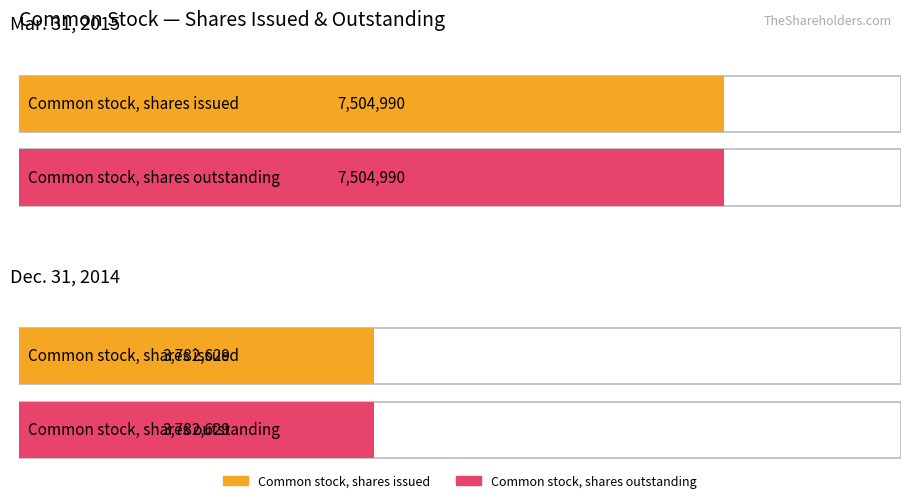

Reading left to right, list all the values displayed in this chart.

Mar. 31, 2015: 7504990	7504990
Dec. 31, 2014: 3782629	3782629